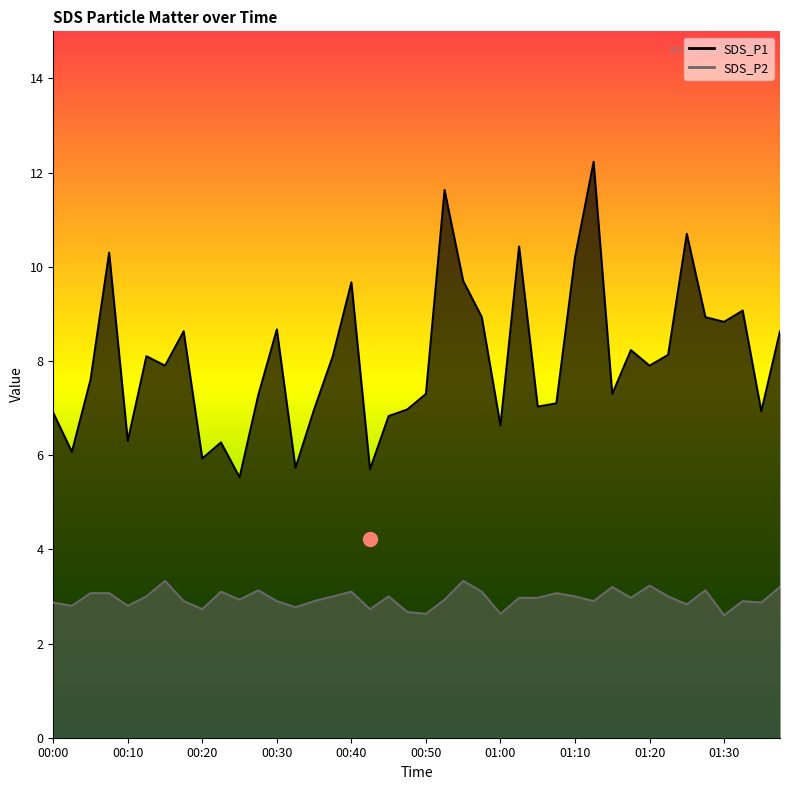

Reading left to right, what are all the values shown in this chart?

SDS_P1: 6.9	6.1	7.6	10.3	6.3	8.1	7.9	8.6	5.9	6.3	5.5	7.3	8.7	5.7	7.0	8.1	9.7	5.7	6.8	7.0	7.3	11.6	9.7	8.9	6.6	10.4	7.0	7.1	10.2	12.2	7.3	8.2	7.9	8.1	10.7	8.9	8.8	9.1	6.9	8.6
SDS_P2: 2.9	2.8	3.1	3.1	2.8	3.0	3.3	2.9	2.7	3.1	2.9	3.1	2.9	2.8	2.9	3.0	3.1	2.7	3.0	2.7	2.6	2.9	3.3	3.1	2.6	3.0	3.0	3.1	3.0	2.9	3.2	3.0	3.2	3.0	2.8	3.1	2.6	2.9	2.9	3.2